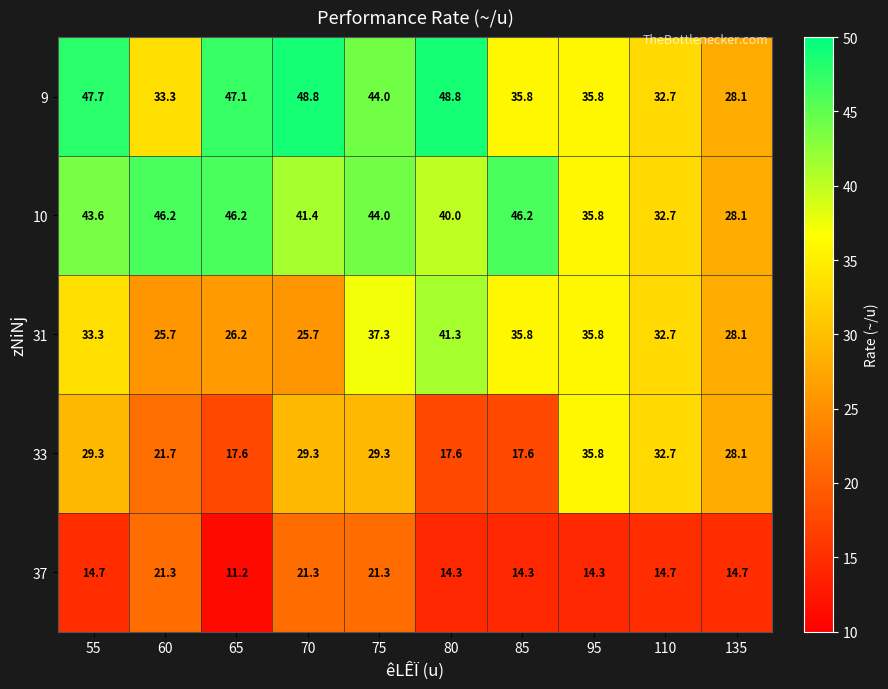

What is the difference between the second highest and minimum values in the 31 series?

11.6